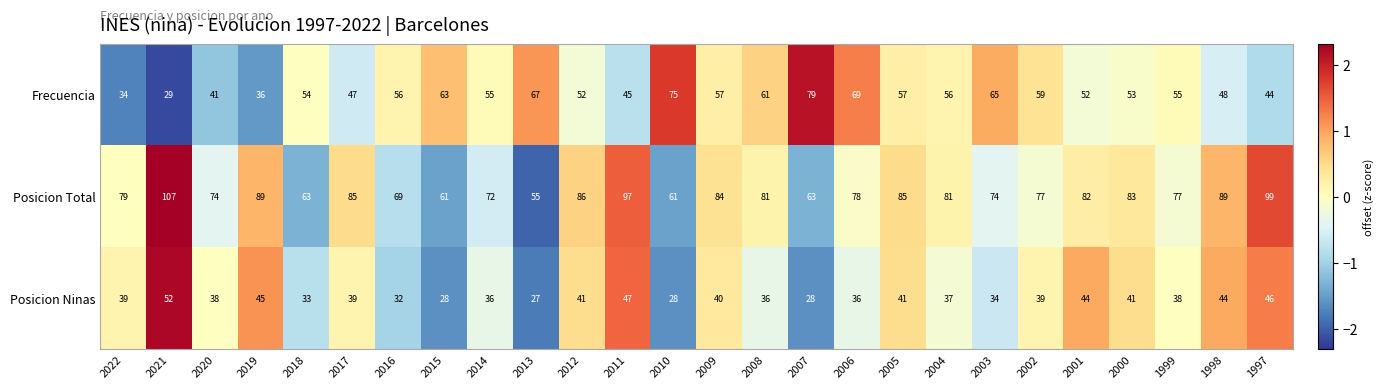

At 2015, list the series in order from smallest to largest.

Posicion Ninas, Posicion Total, Frecuencia